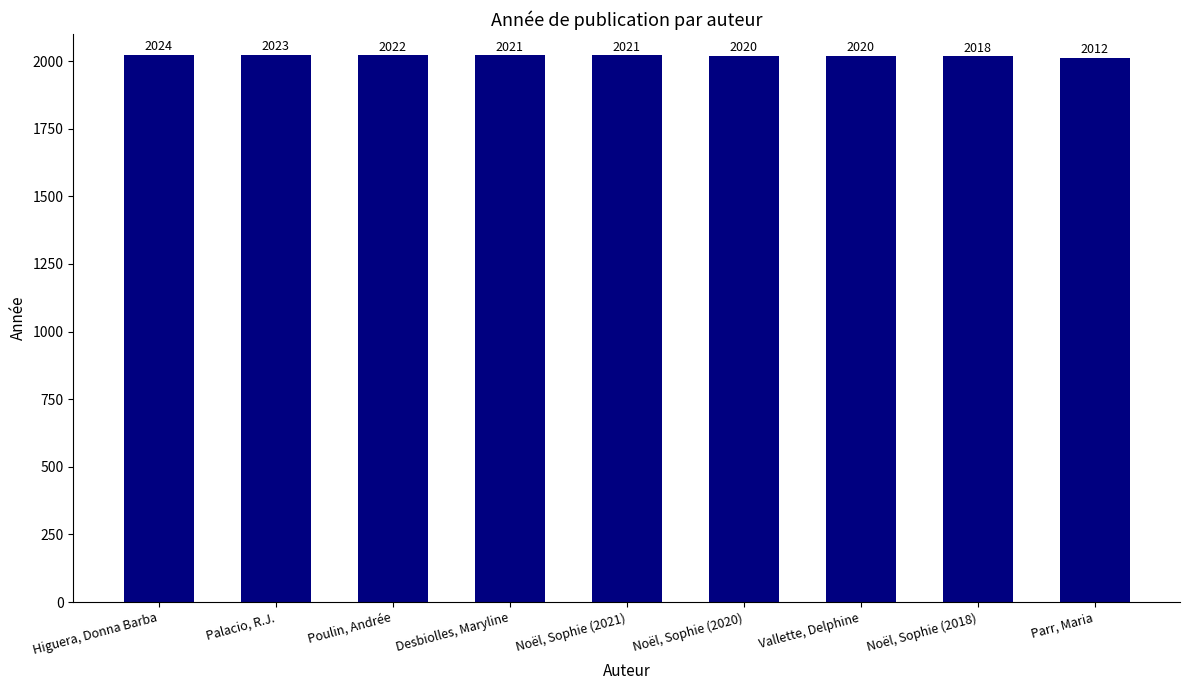

What is the change in value from Noël, Sophie (2021) to Noël, Sophie (2020)?

-1